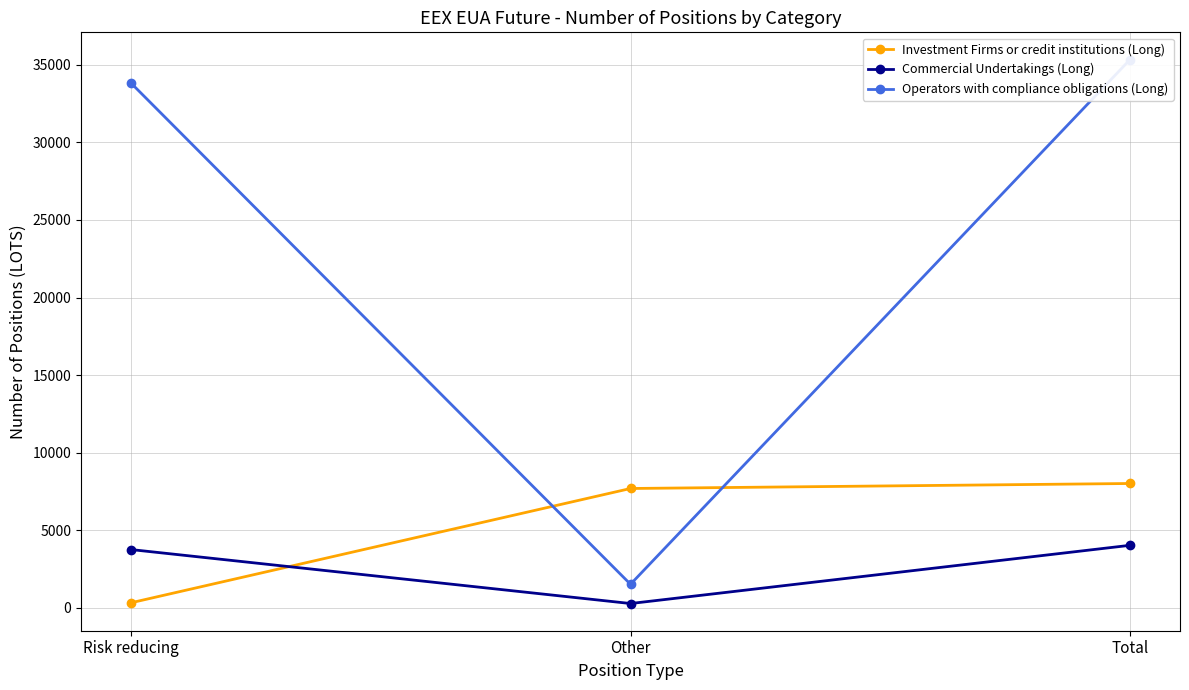

Read the Commercial Undertakings (Long) value at Total.

4027.0